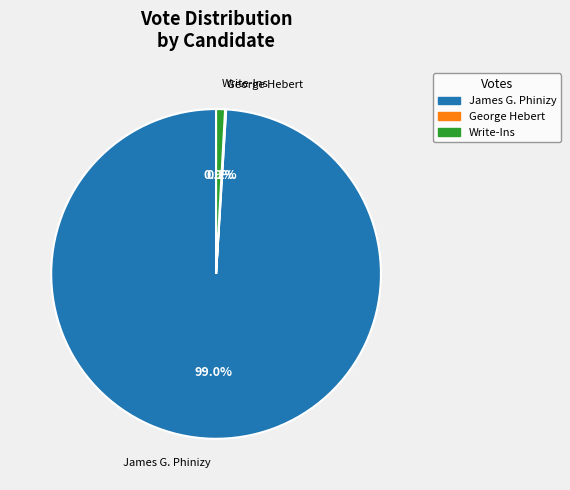

Does any single category account for the majority?

Yes